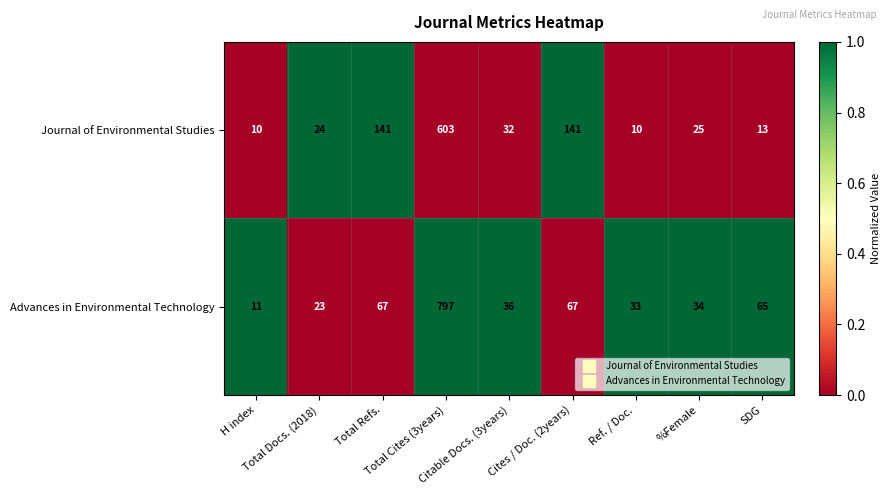

Which series has the largest total across all categories?

Advances in Environmental Technology